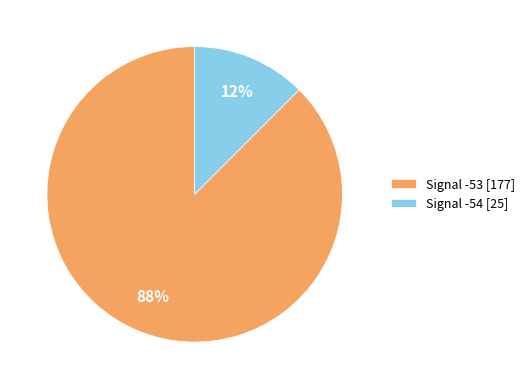

Which has a higher value, Signal -53 [177] or Signal -54 [25]?

Signal -53 [177]